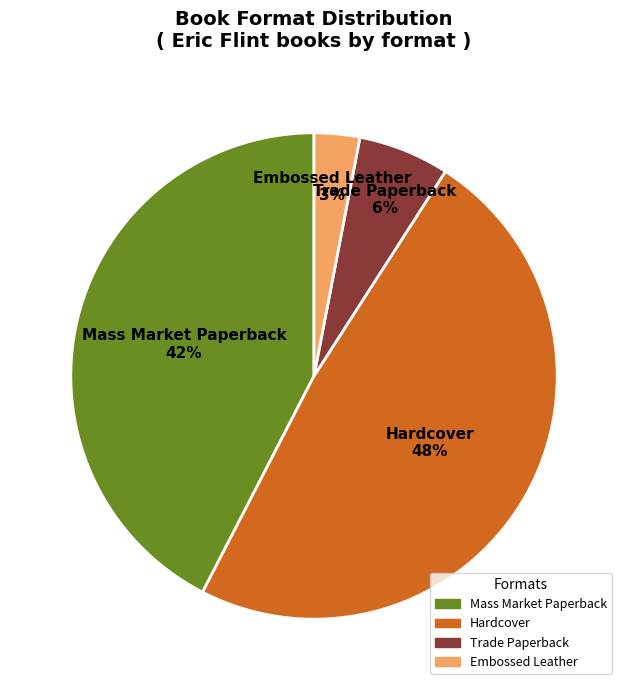

Combined, do Trade Paperback and Hardcover account for over 50%?

Yes